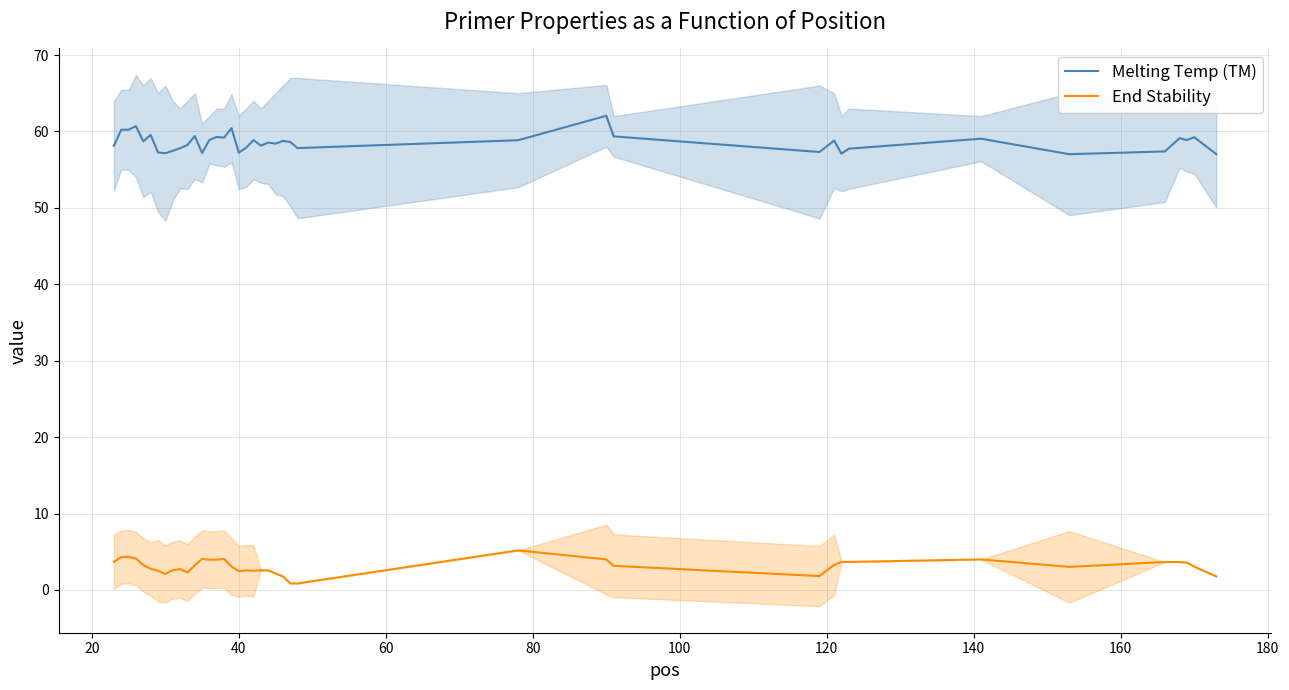

True or false: Melting Temp (TM) and End Stability intersect in this chart.

False